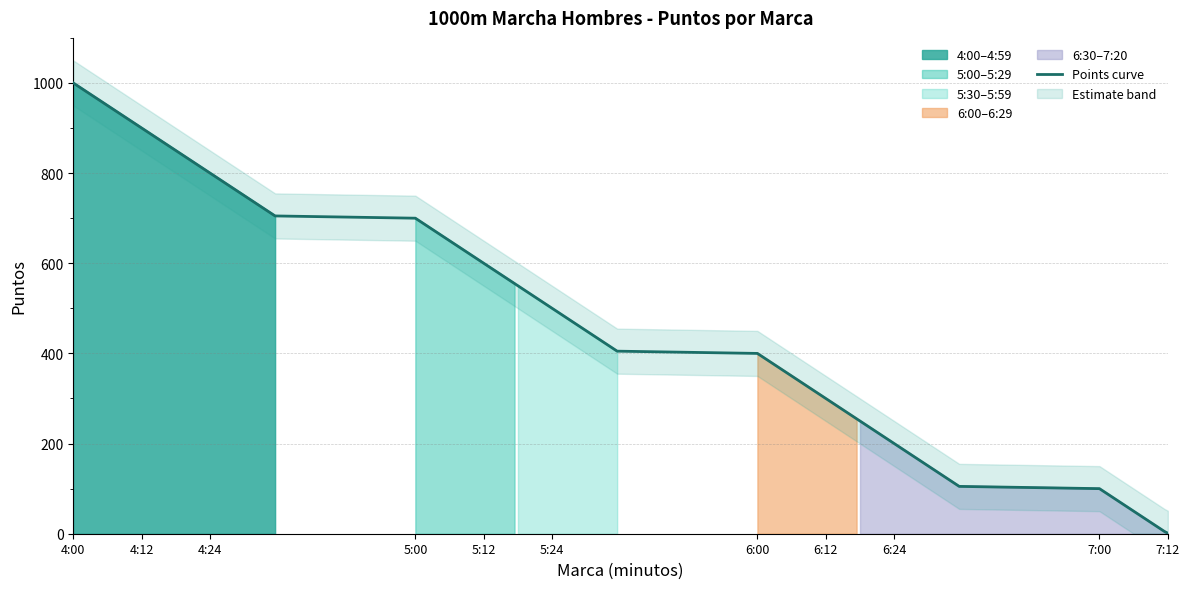

What is the highest value of the 4:00–4:59 series?

1000